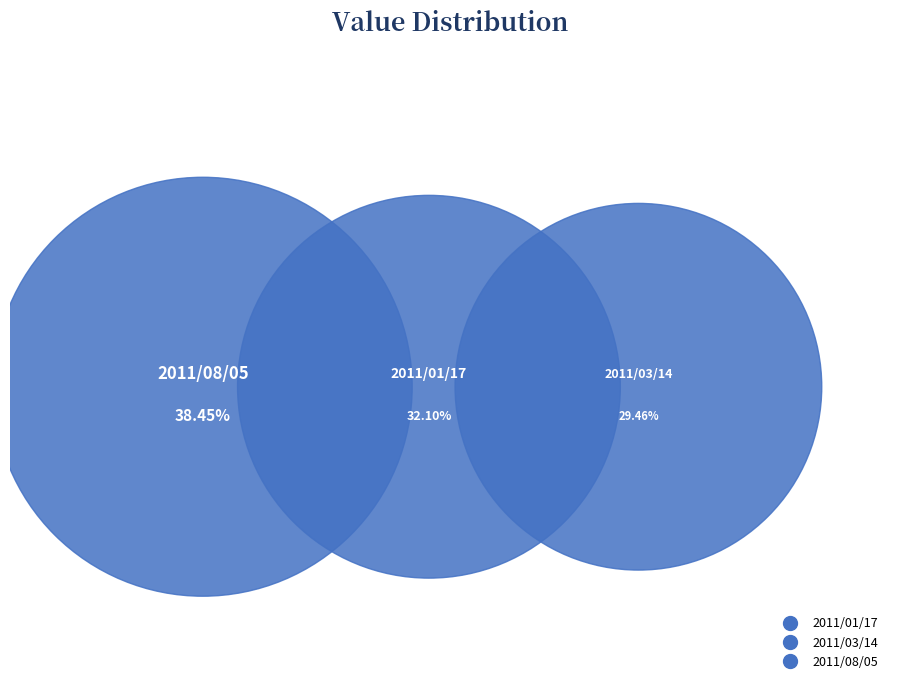

Does any single category account for the majority?

No